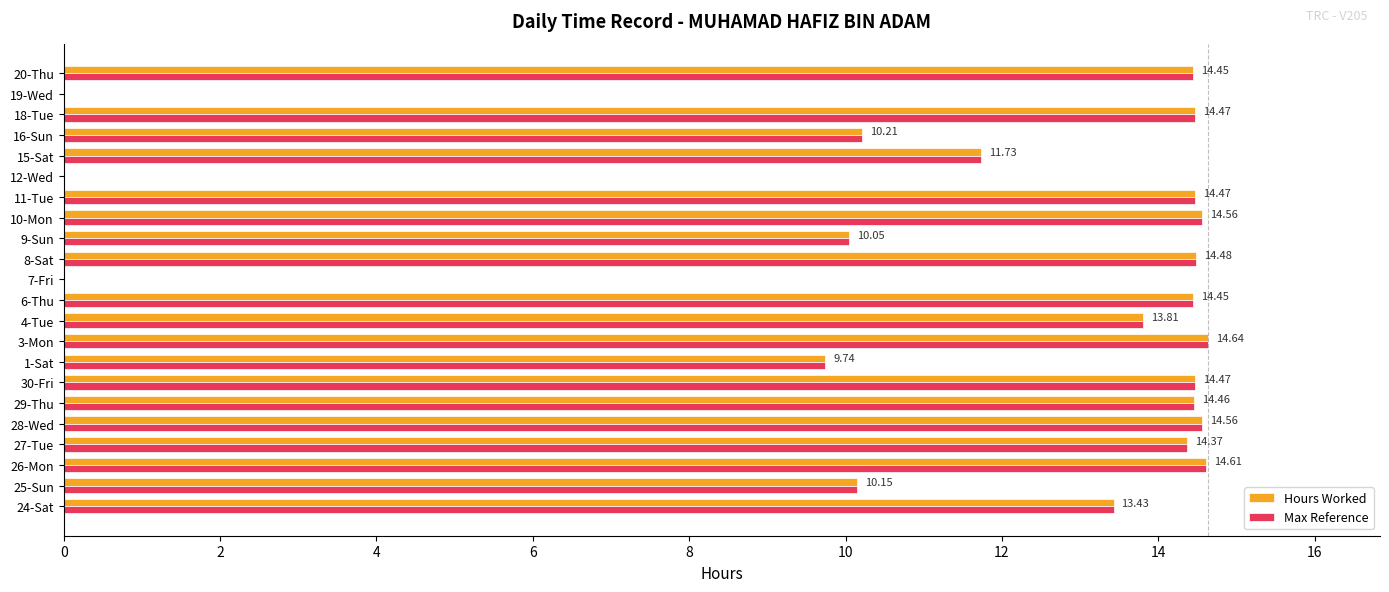

What is the sum of all Hours Worked values?

253.1